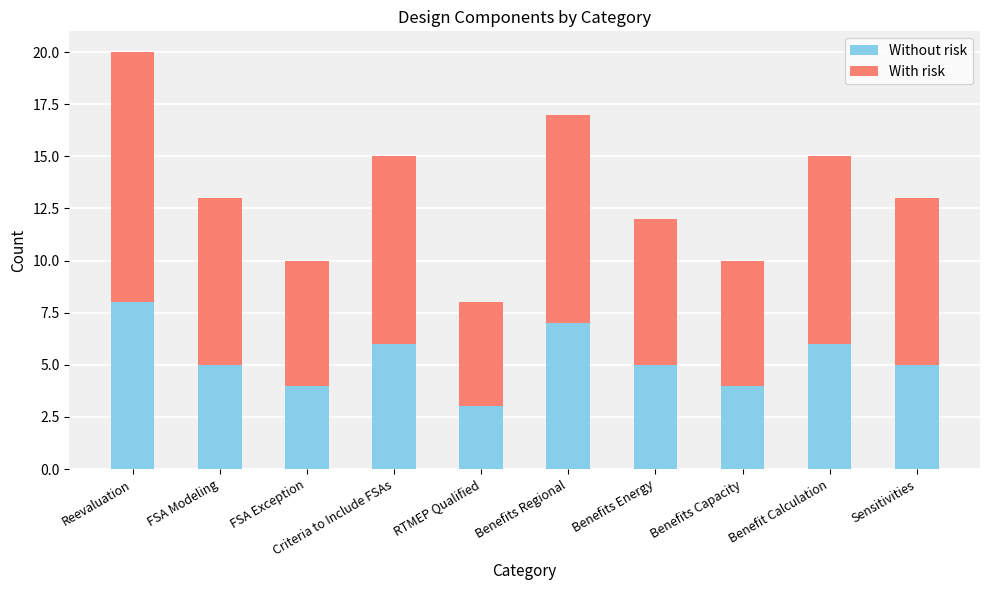

At which label does Without risk reach its minimum?

RTMEP Qualified